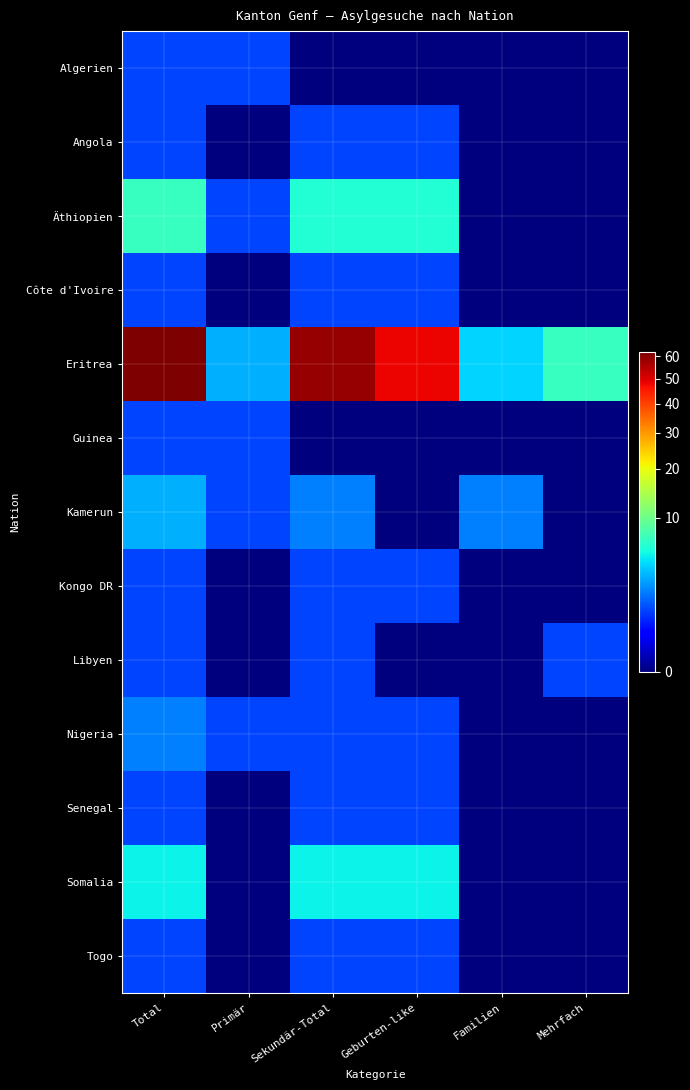

Which series changed the most between Total and Geburten-like?

Eritrea